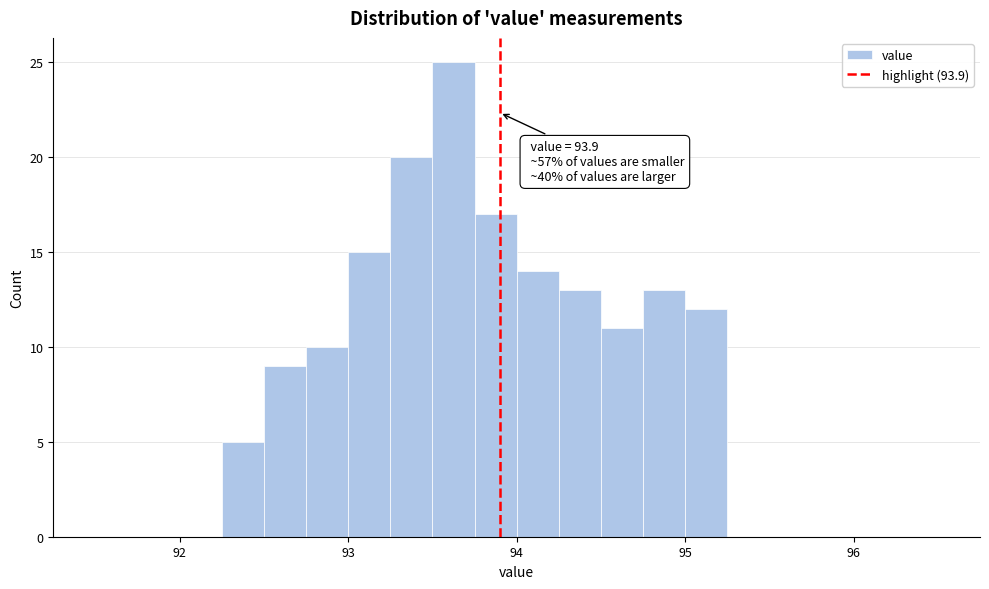

Around what value on the x-axis is the tallest bar? Give the approximate position of its centre, as read against the axis.

93.6